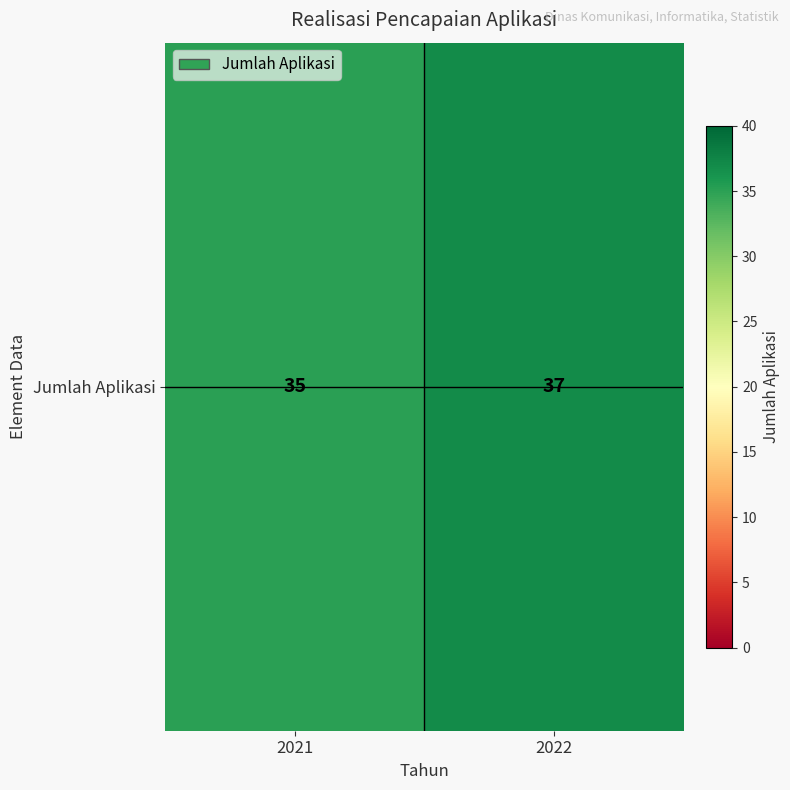

Rank the categories by value from lowest to highest.

2021, 2022